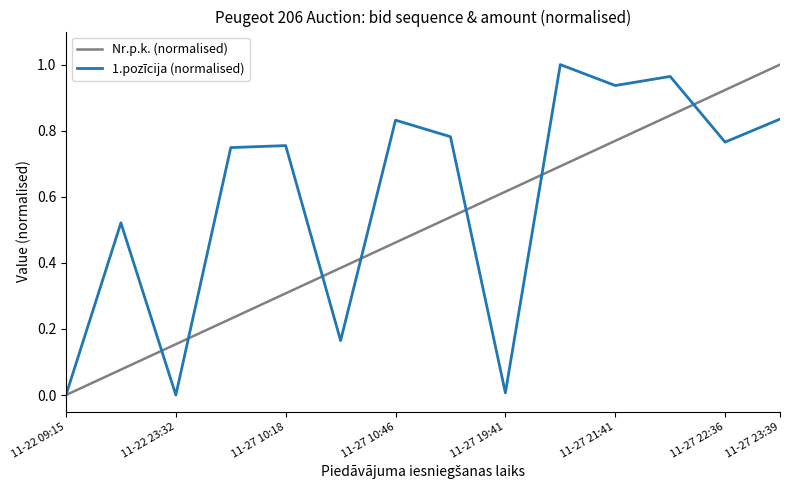

How many lines are shown in the chart?

2